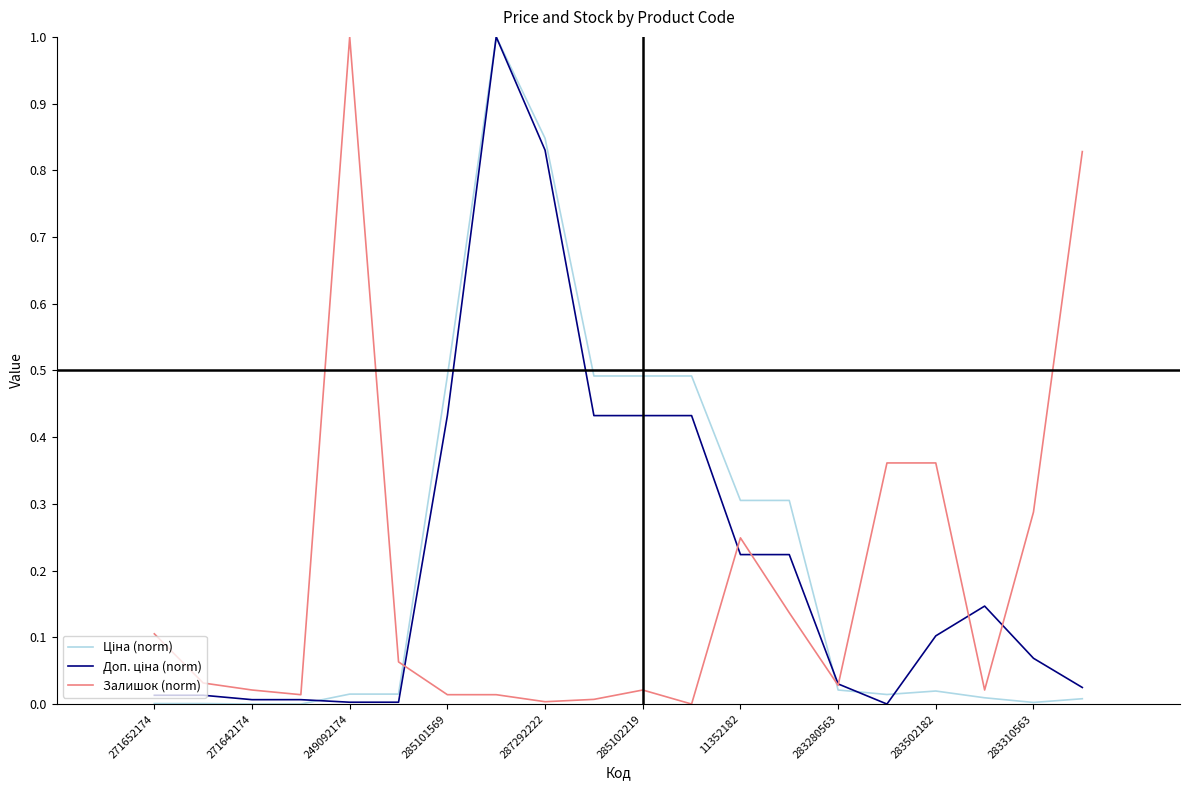

What is the greatest value displayed?

1.0